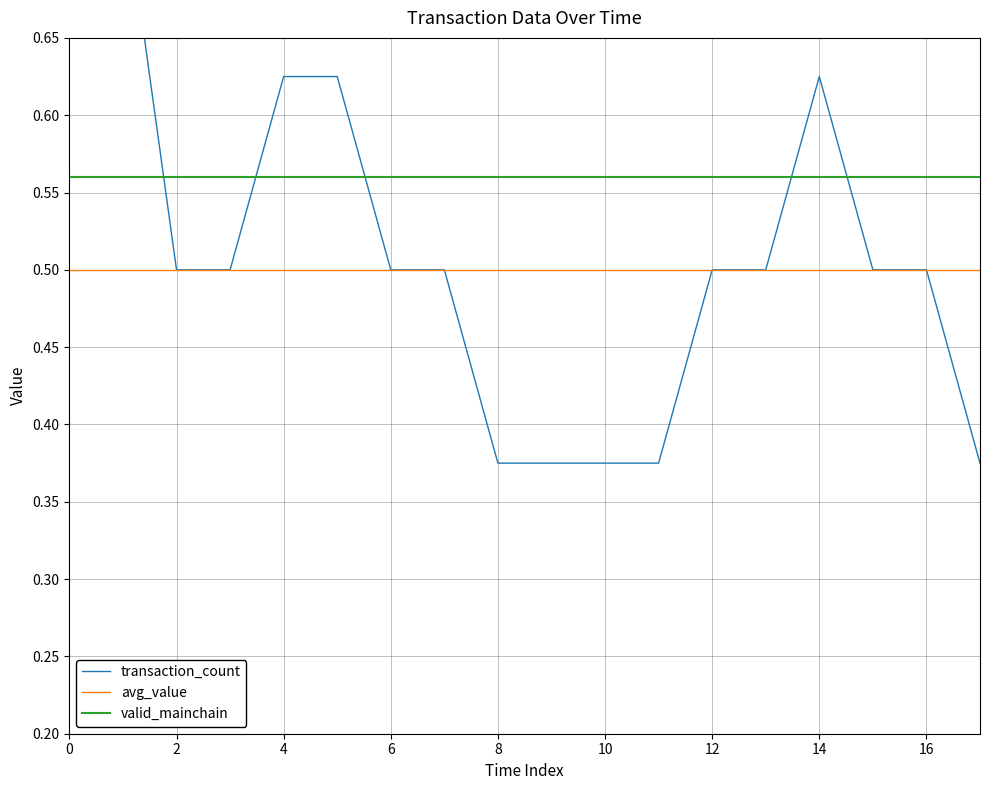

What are all the series names shown in the legend?

transaction_count, avg_value, valid_mainchain